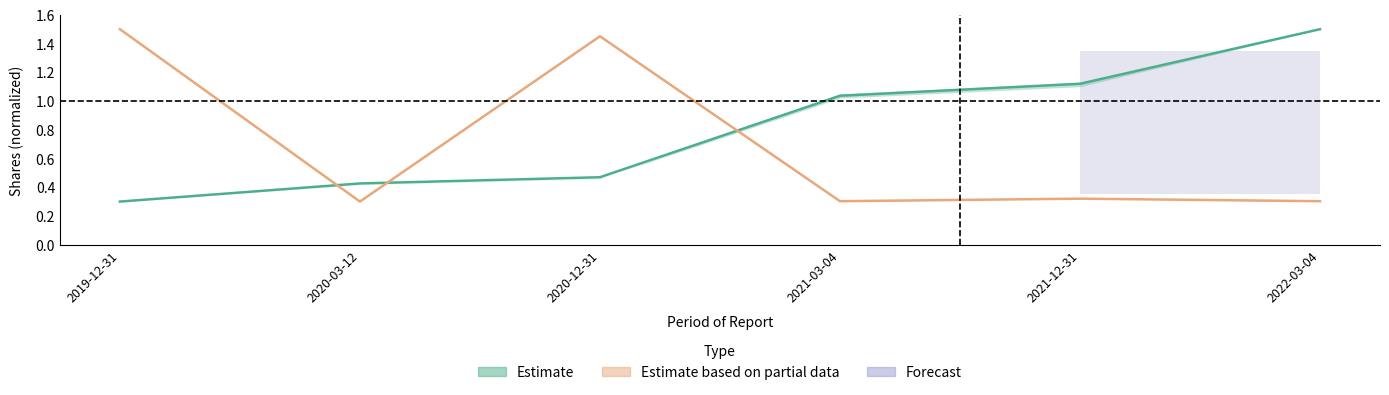

At which category is the sum across all series the highest?

2020-12-31